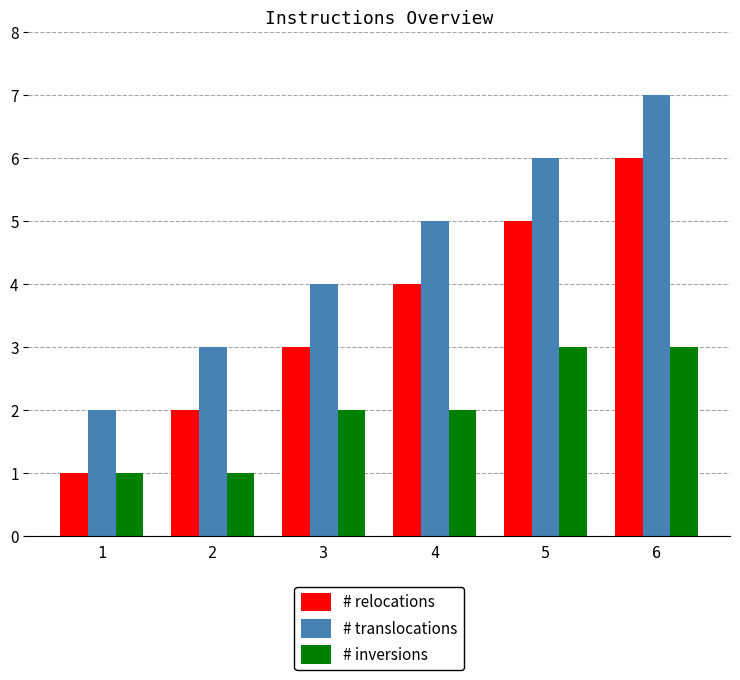

List the series in order of their overall mean, lowest first.

# inversions, # relocations, # translocations